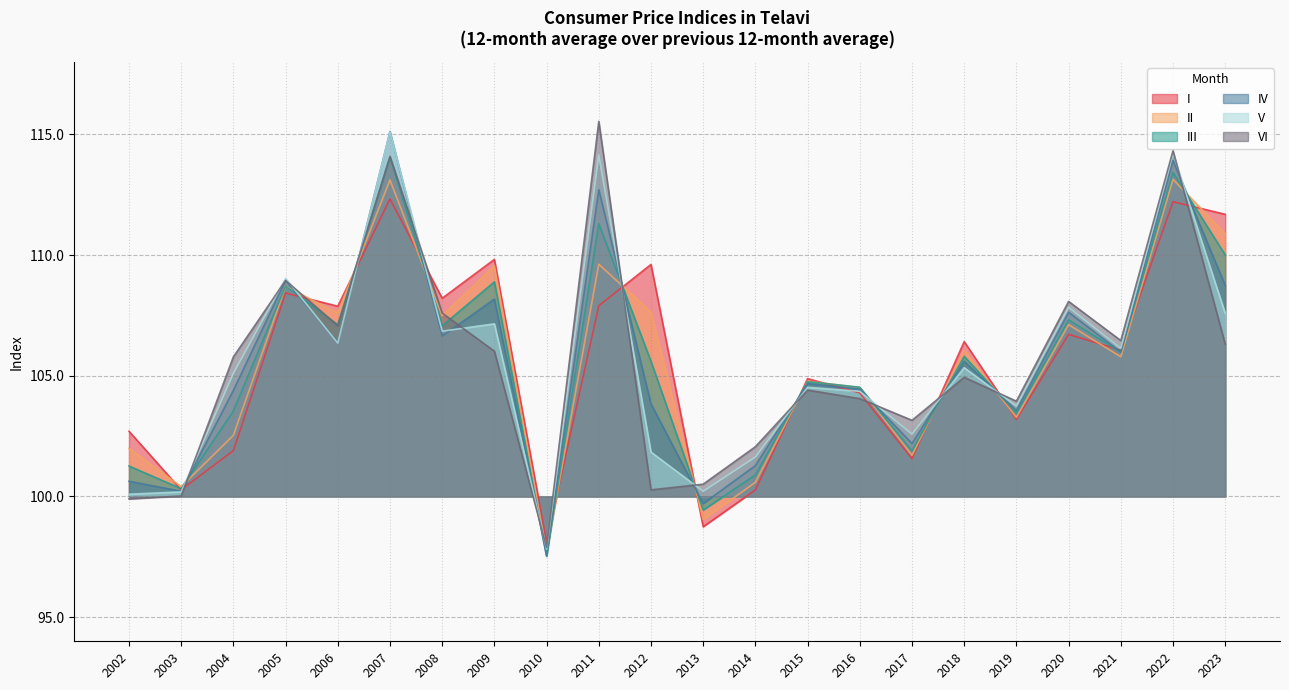

At which category is the sum across all series the highest?

2007